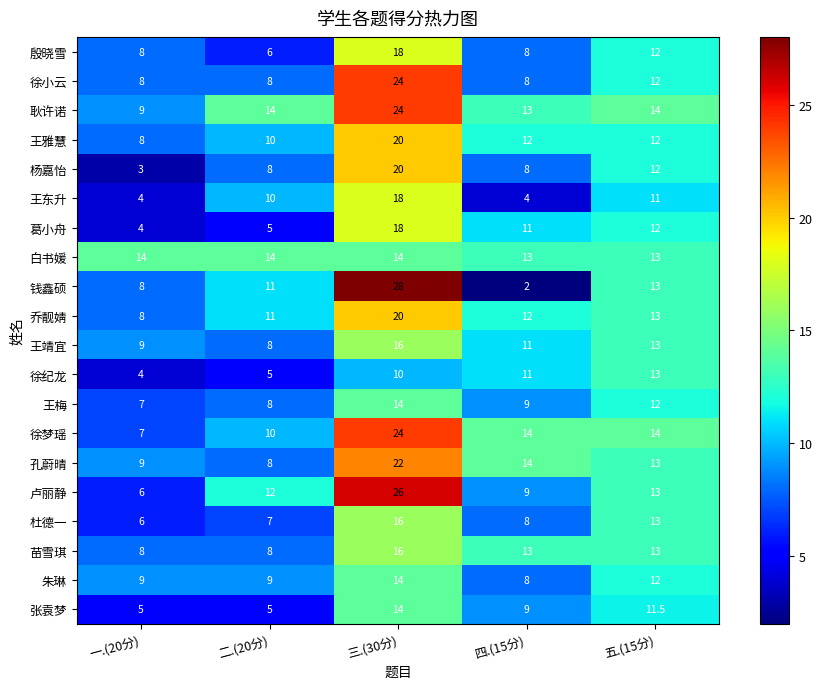

What is the difference between the highest and lowest values at 四.(15分)?

12.0